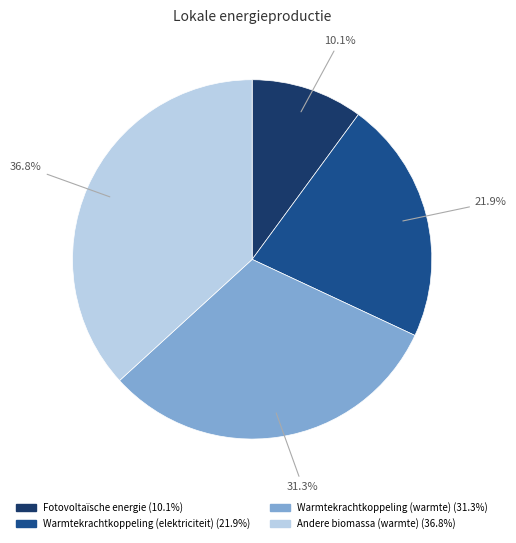

Which slice is the largest?

Andere biomassa (warmte)